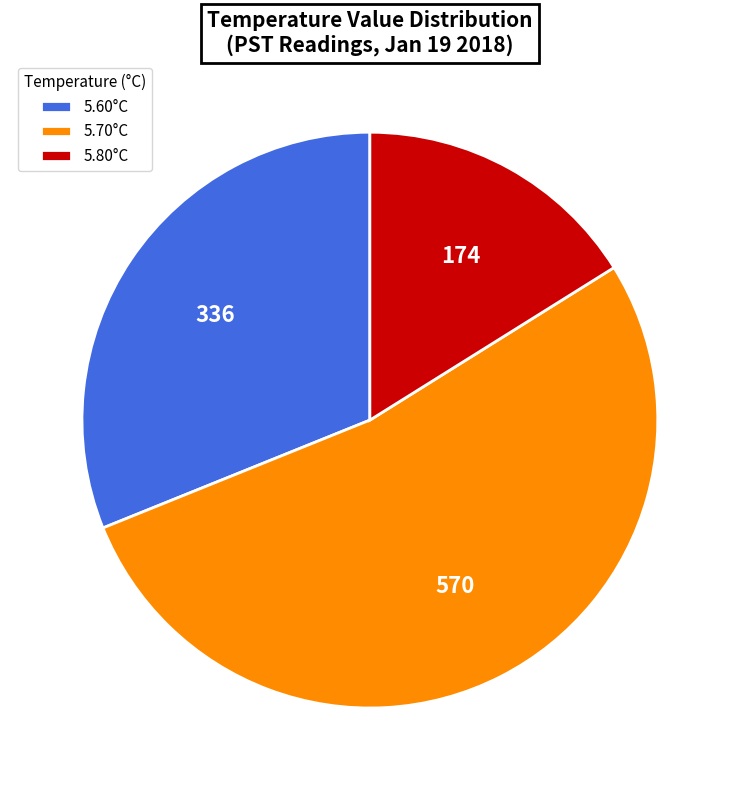

Which has a higher value, 5.70°C or 5.80°C?

5.70°C